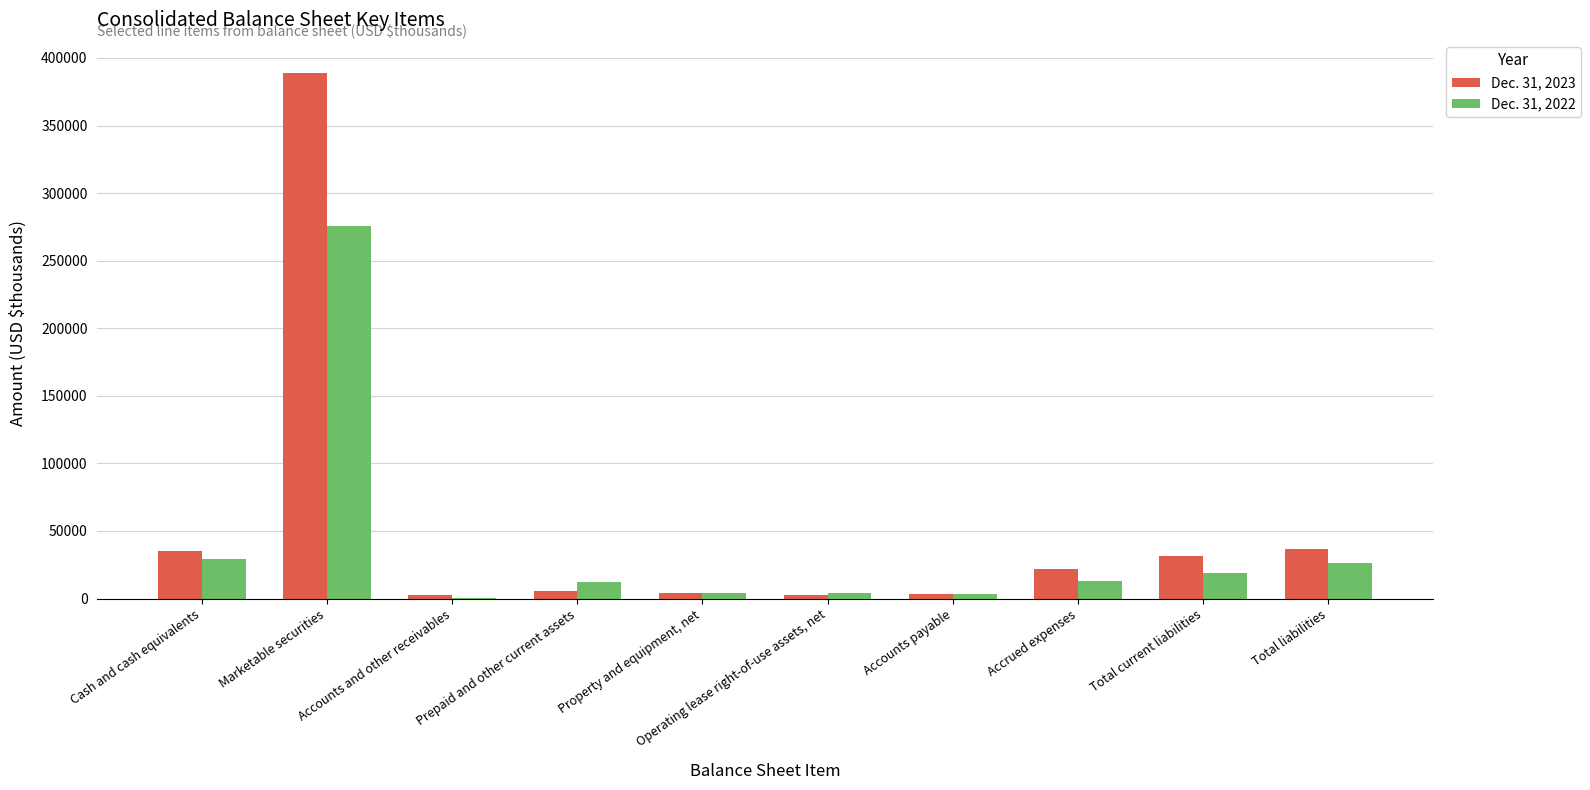

What is the sum of the Dec. 31, 2023 values at Operating lease right-of-use assets, net and Total current liabilities?

33702